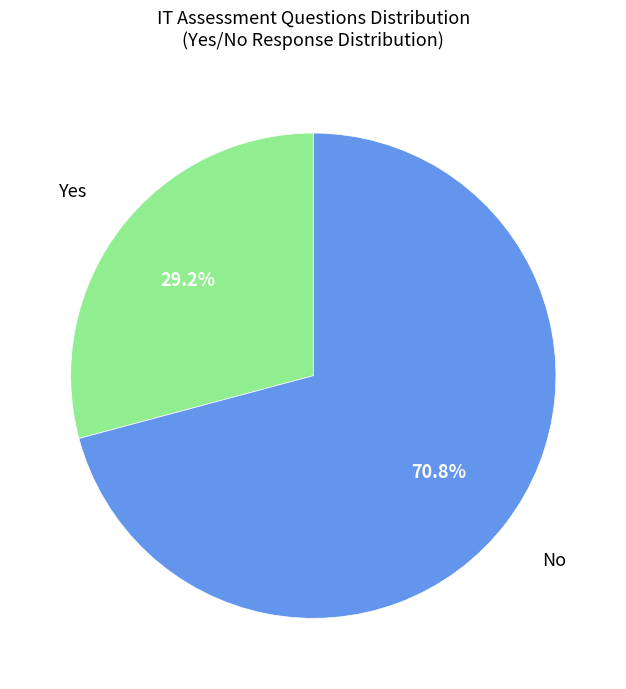

To the nearest percent, what is the combined percentage of Yes and No?

100%